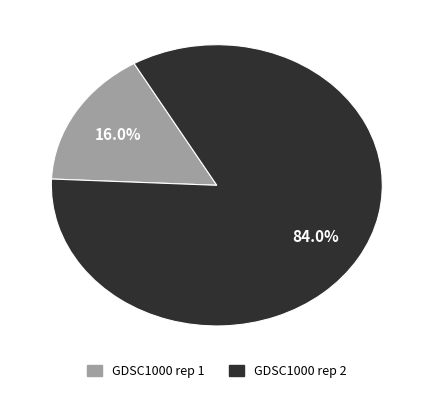

Does any single category account for the majority?

Yes